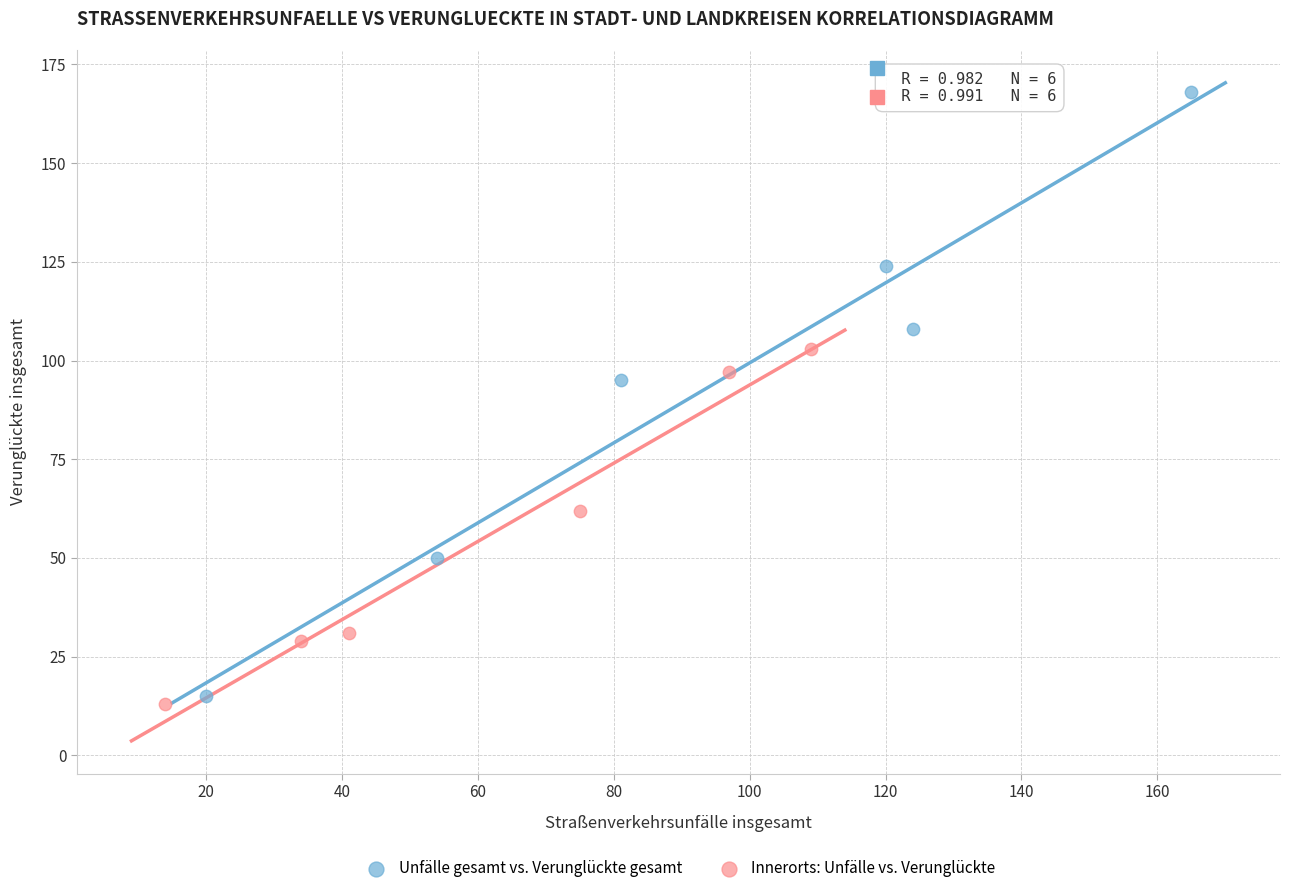

Which series reaches the maximum Y coordinate?

Unfälle gesamt vs. Verunglückte gesamt